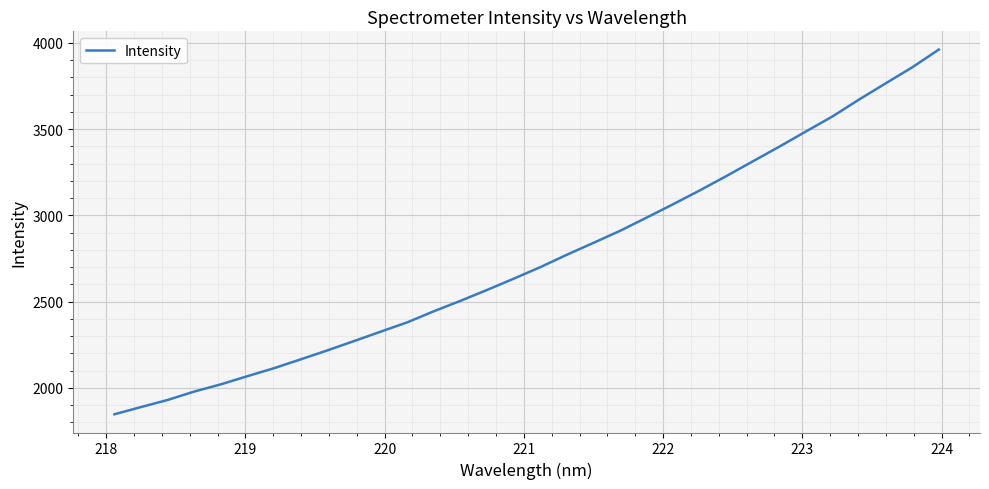

What is the greatest value displayed?

3960.8